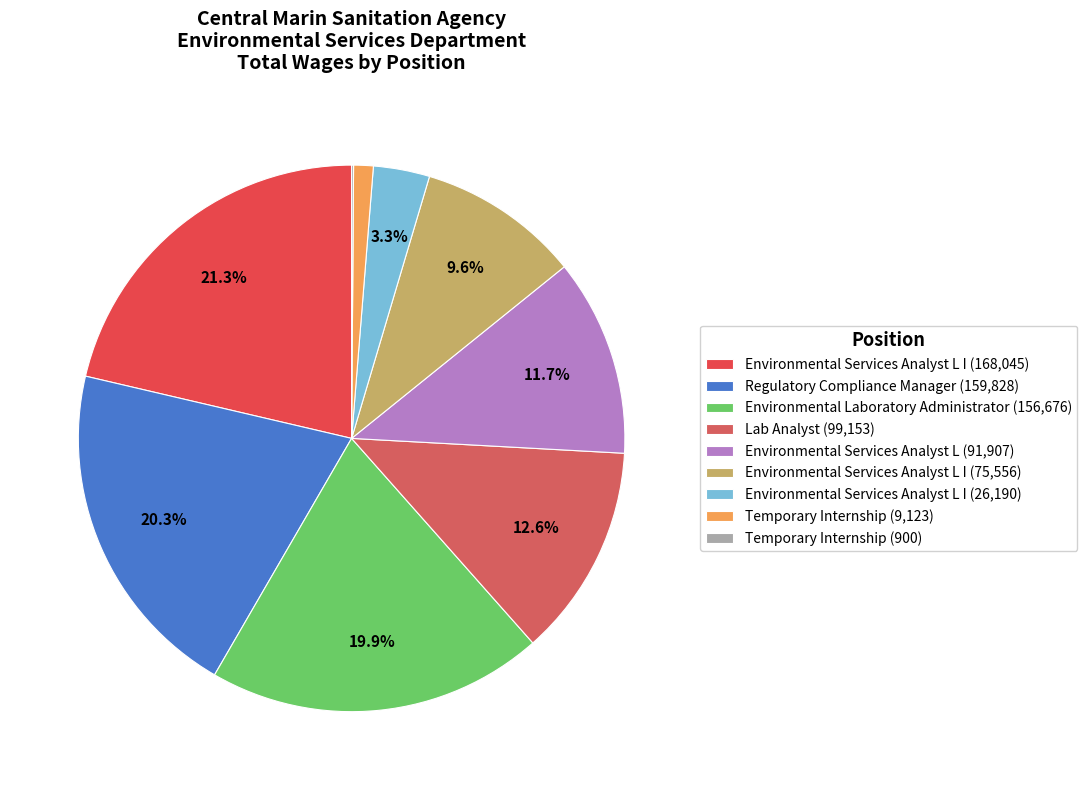

What is the largest slice in the pie chart?

Environmental Services Analyst L I (168,045)